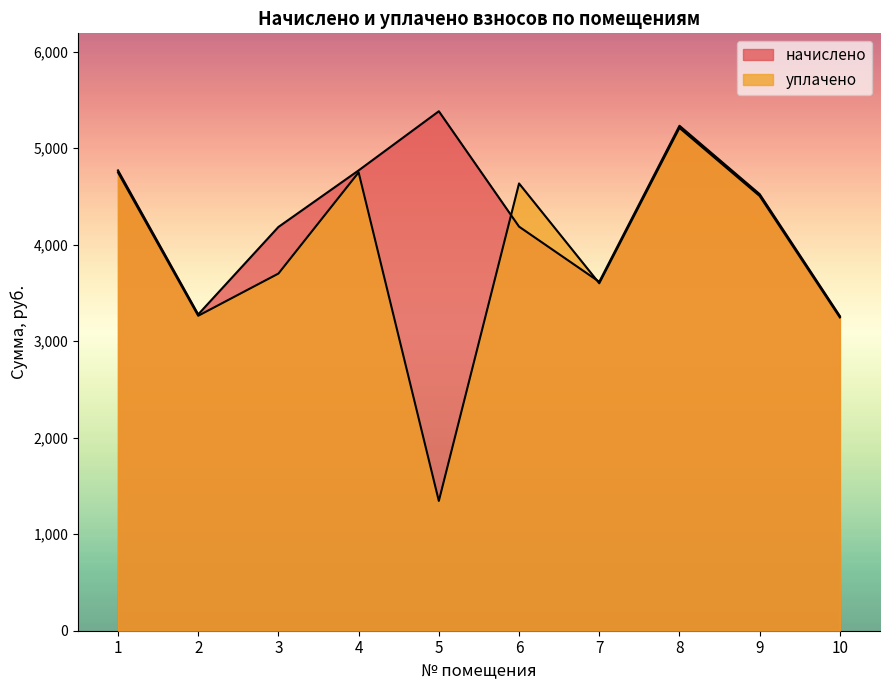

What is the lowest value of the уплачено series?

1345.0